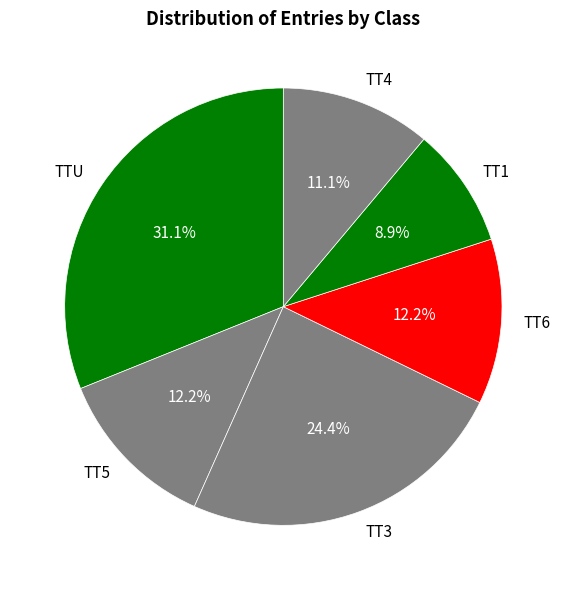

Approximately how many times larger is the value at TT3 compared to TTU?

0.8